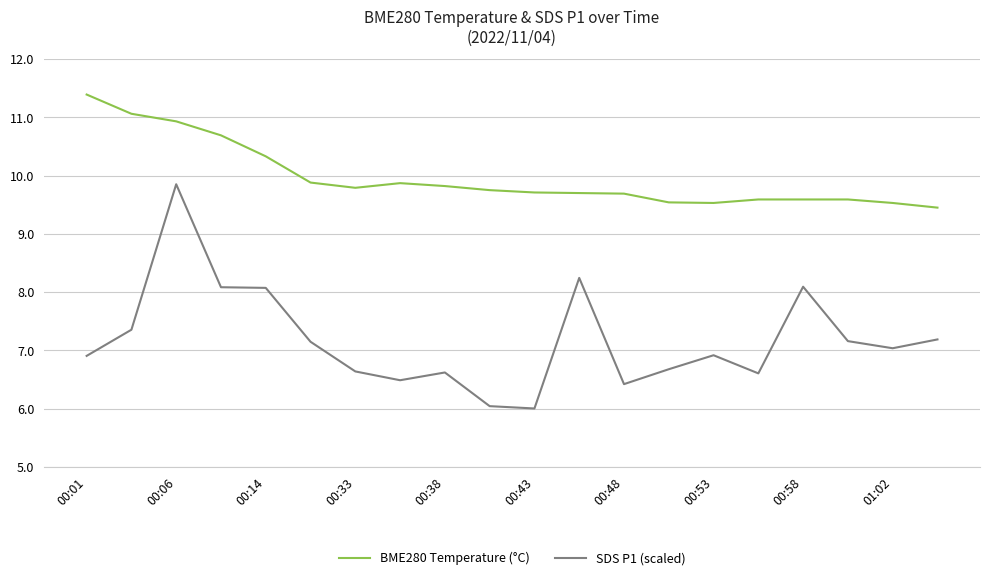

True or false: SDS P1 (scaled) and BME280 Temperature (°C) cross at least once.

False